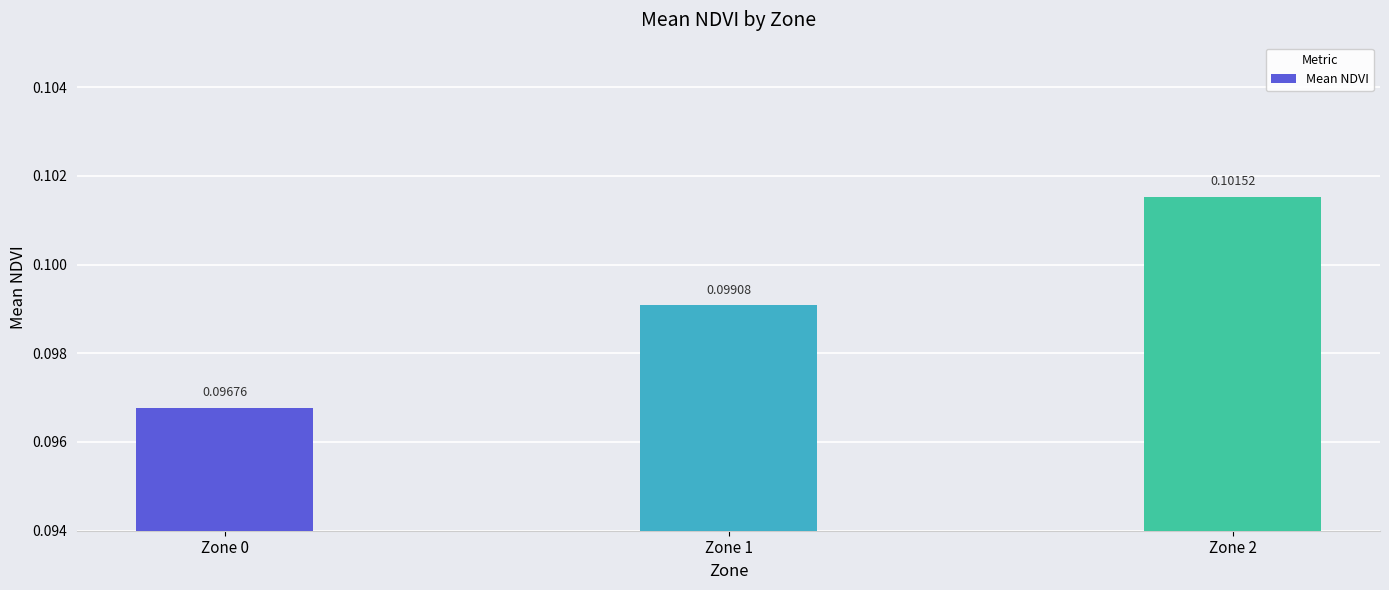

List the labels in order of value, smallest first.

Zone 0, Zone 1, Zone 2